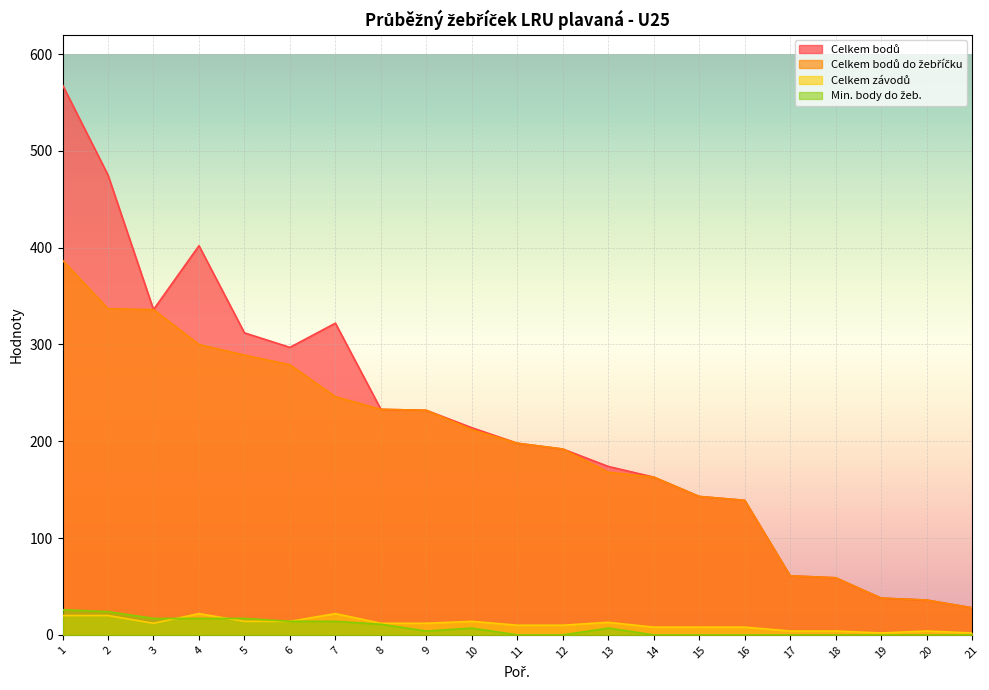

What is the average value of the Min. body do žeb. series?

8